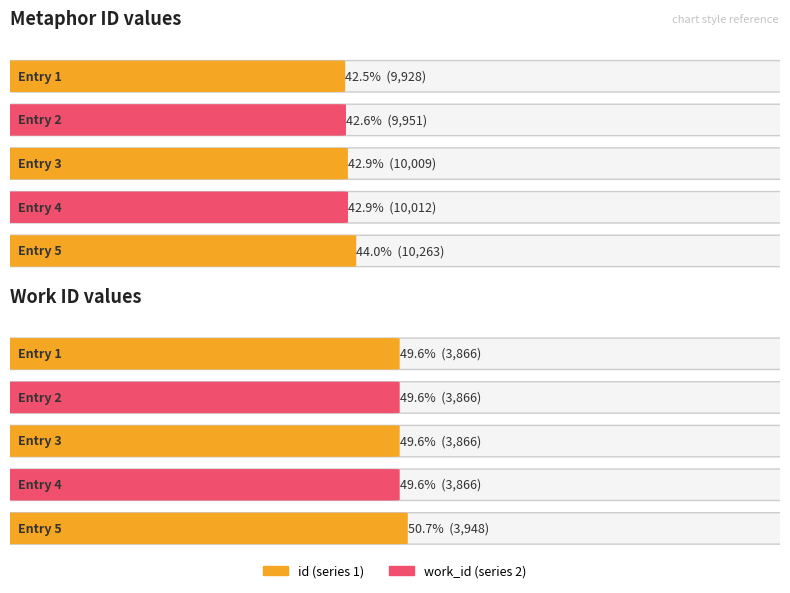

How many groups of bars are there?

10